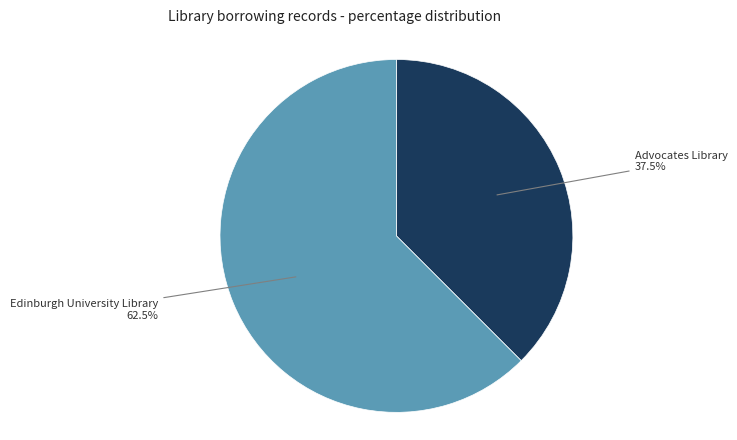

Is there any slice that represents more than half of the pie?

Yes